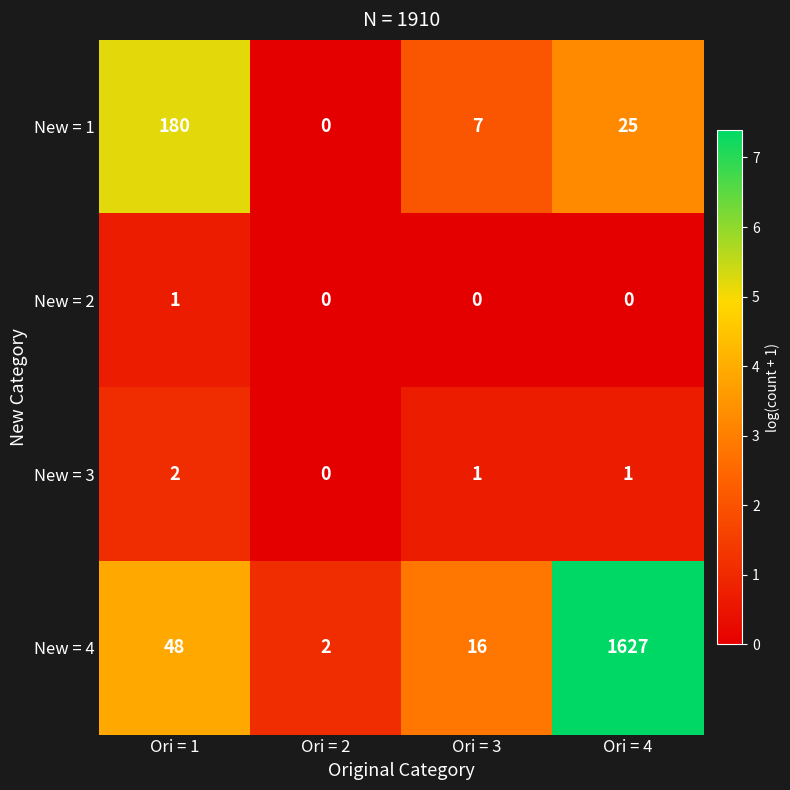

What is the maximum value shown in the chart?

1627